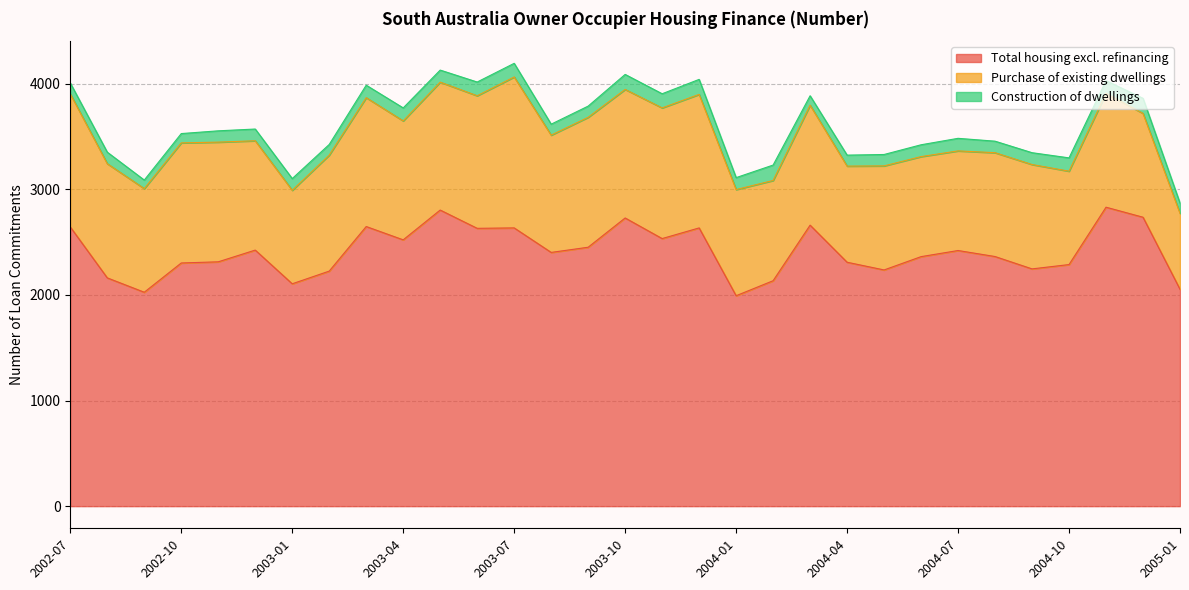

At how many categories does at least one series exceed 2078?

28